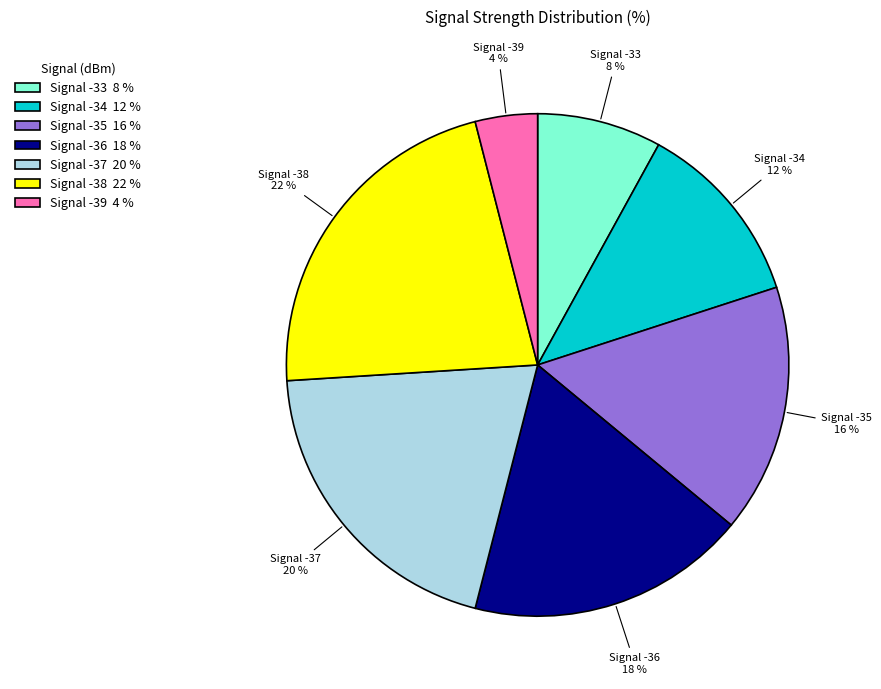

Does any single category account for the majority?

No